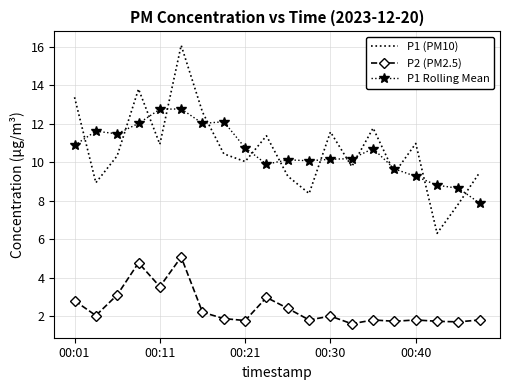

True or false: P1 (PM10) has more than 0 points higher than both neighbors.

True